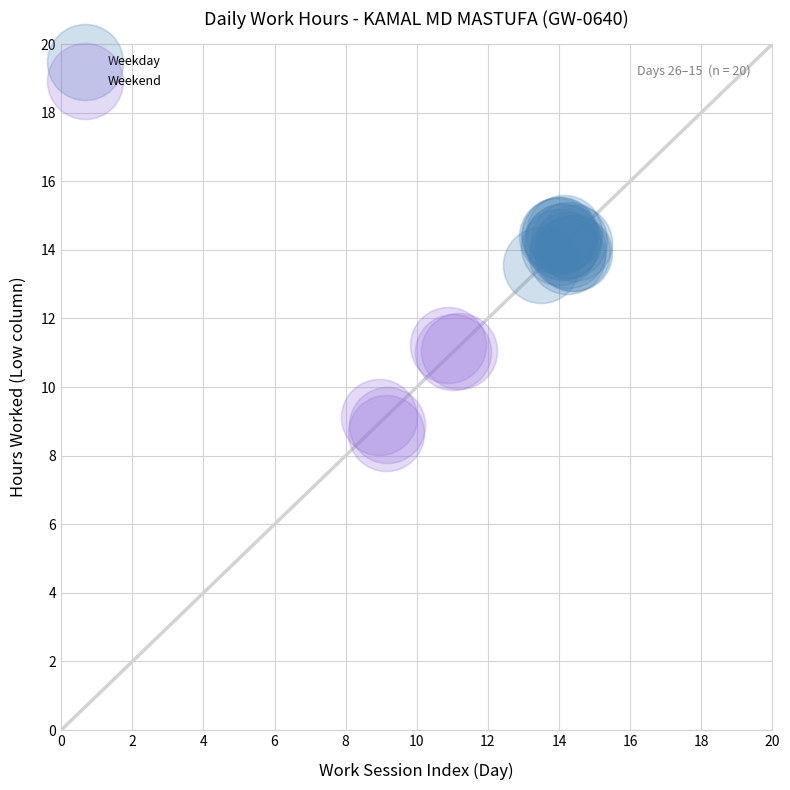

Which series reaches the maximum Y coordinate?

Weekday